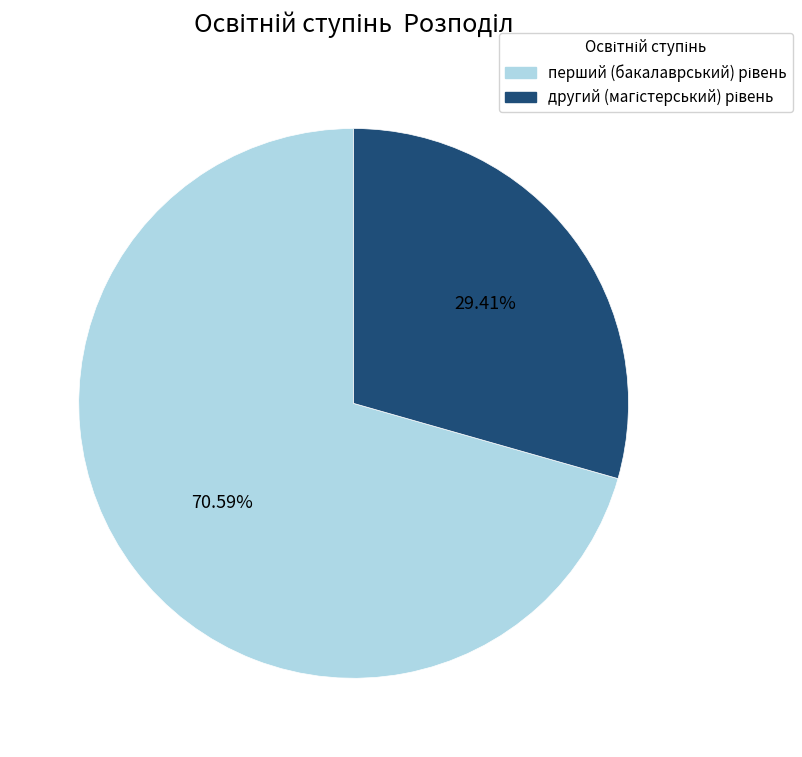

Does any single category account for the majority?

Yes